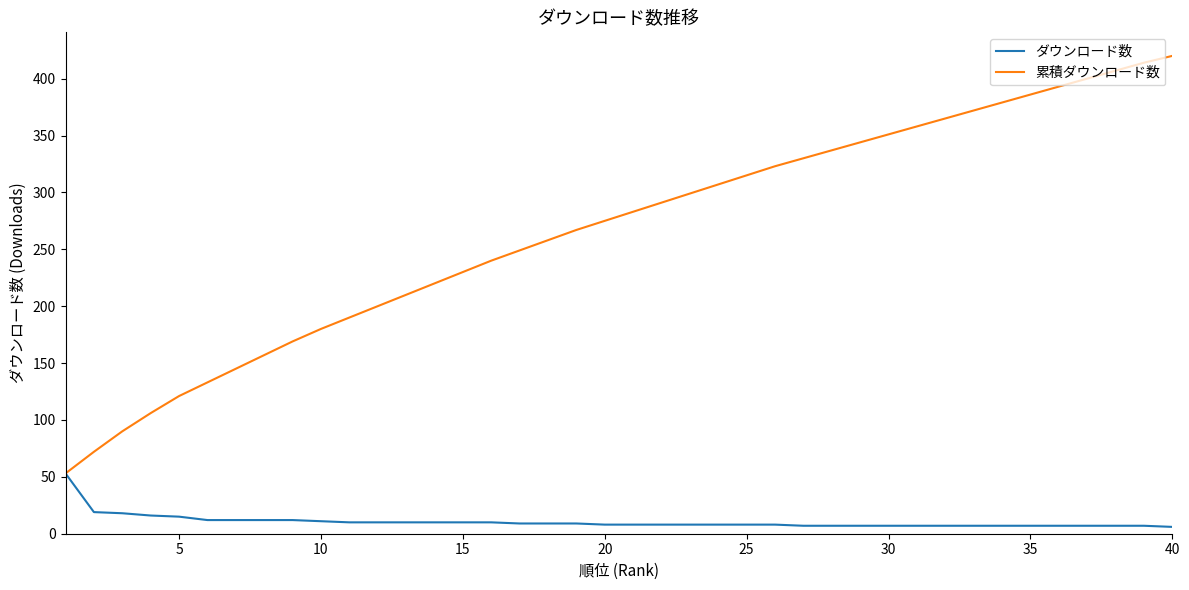

List the series in order of their peak value, lowest first.

ダウンロード数, 累積ダウンロード数